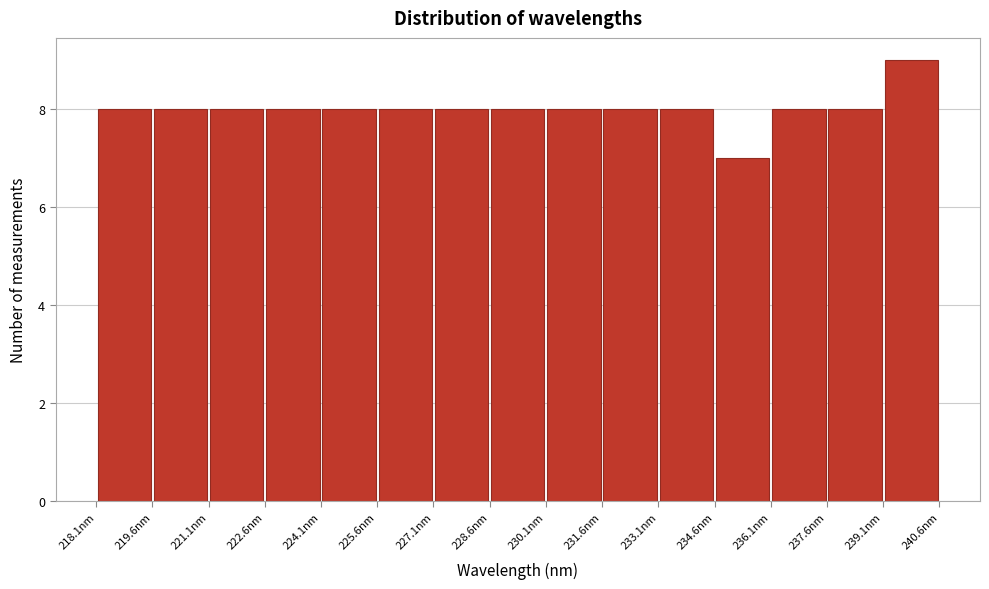

Reading left to right, transcribe this chart: for each bar, give the range it covers on the x-axis and its height. Neither the bar edges nor the heights are printed on the chart, so give them approximately, as read against the axes.

218.0 to 219.6: 8
219.6 to 221.0: 8
221.0 to 222.6: 8
222.6 to 224.0: 8
224.0 to 225.6: 8
225.6 to 227.0: 8
227.0 to 228.6: 8
228.6 to 230.2: 8
230.2 to 231.6: 8
231.6 to 233.2: 8
233.2 to 234.6: 8
234.6 to 236.2: 7
236.2 to 237.6: 8
237.6 to 239.2: 8
239.2 to 240.6: 9